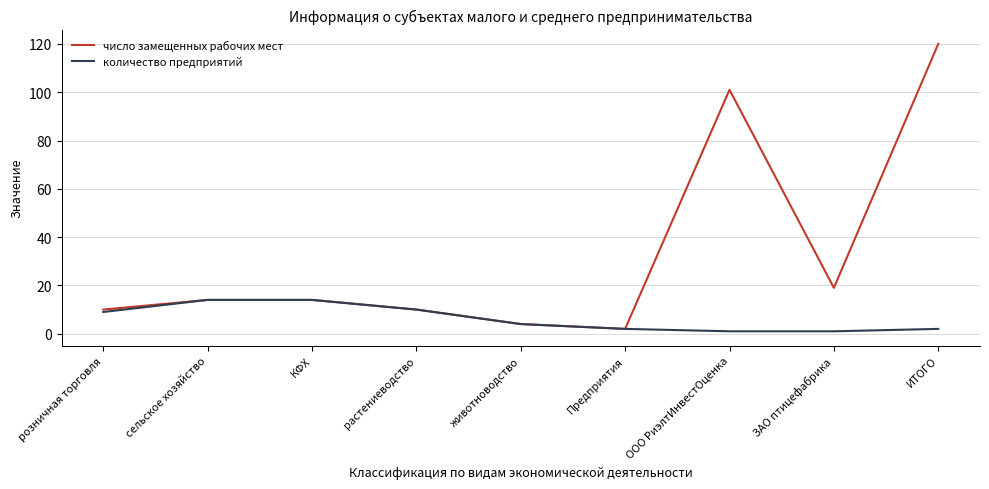

What is the approximate value of число замещенных рабочих мест at ООО РиэлтИнвестОценка, to the nearest 5?

100